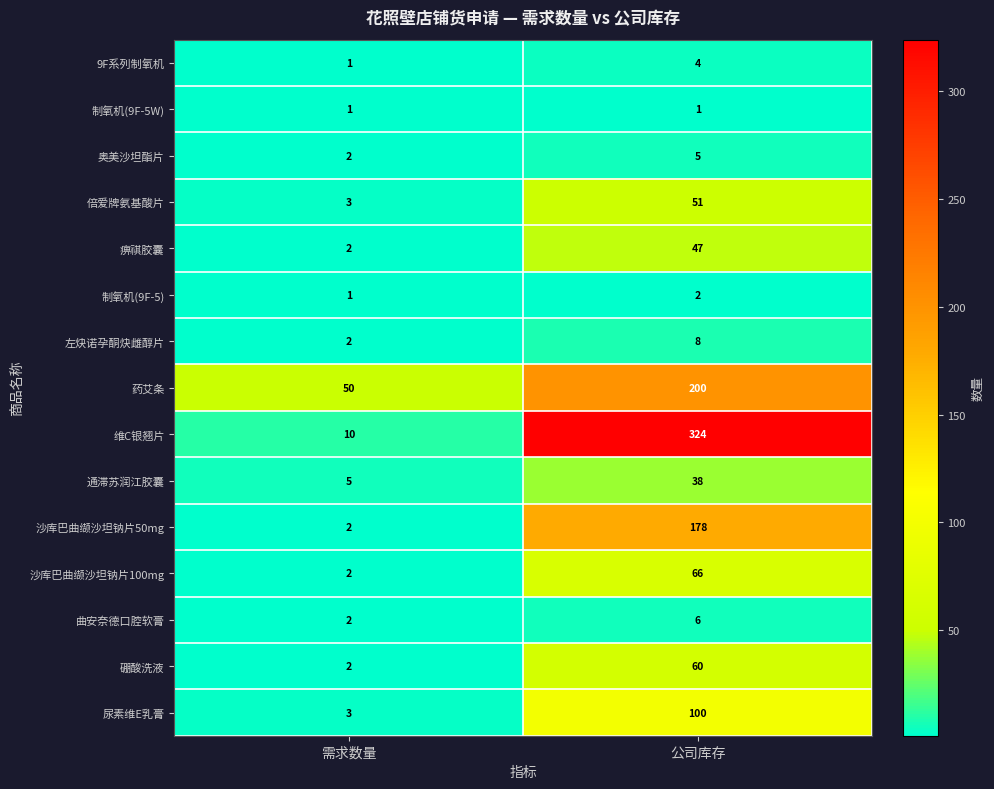

At how many categories does at least one series exceed 187?

1